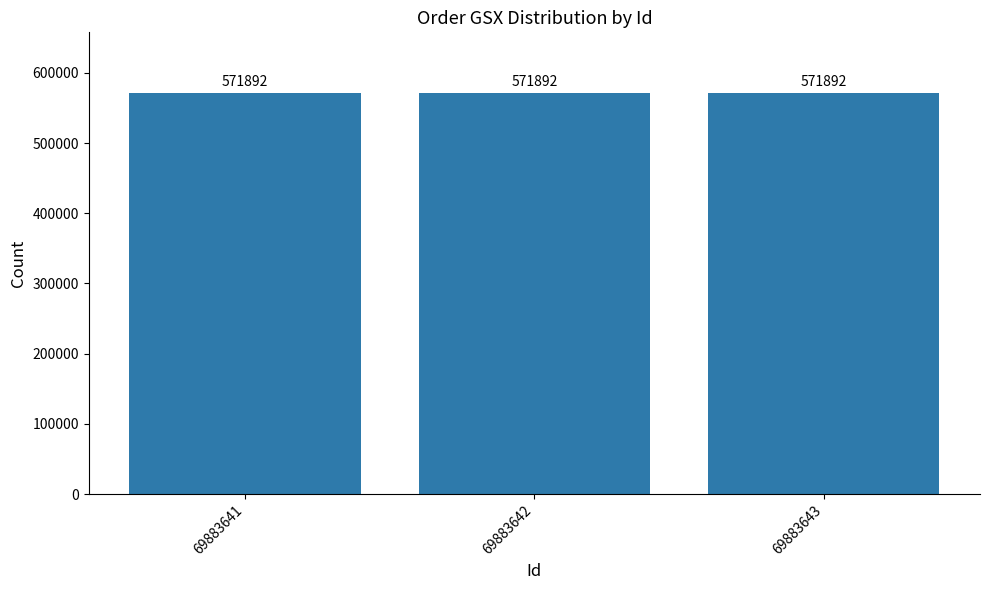

How many groups of bars are there?

3